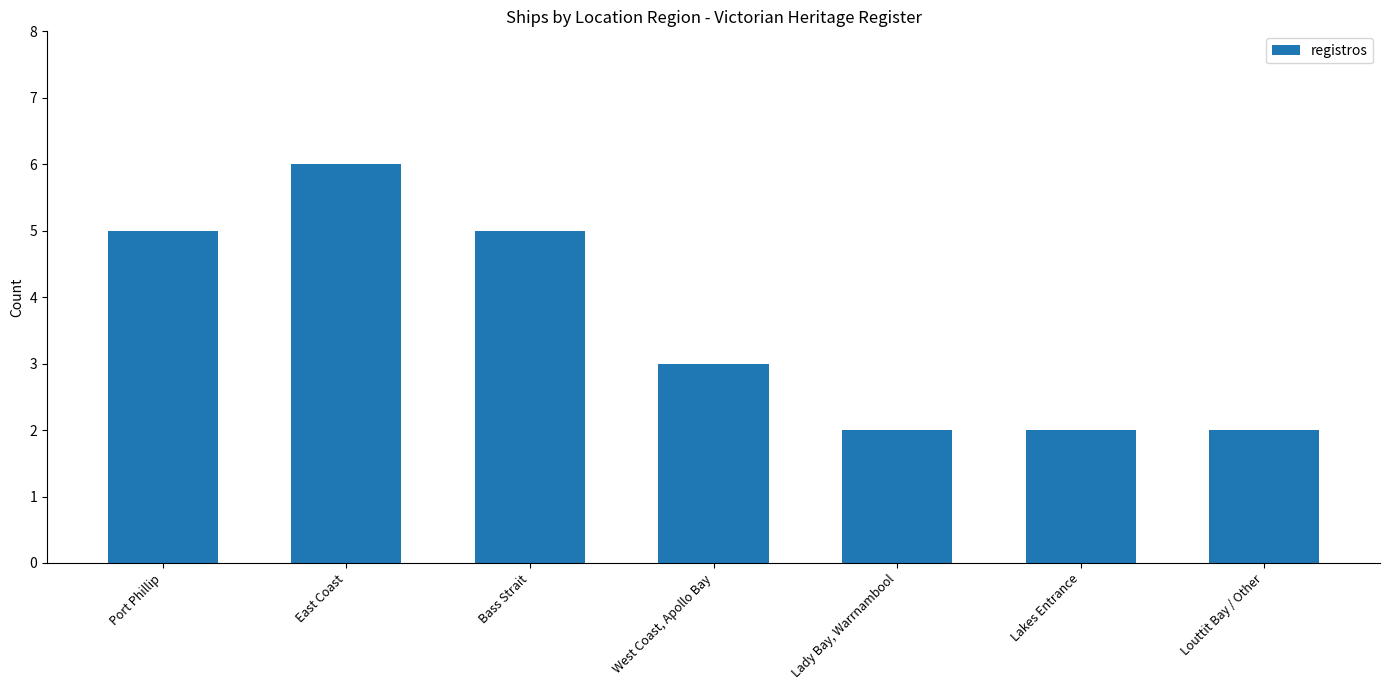

What is the label of the 3rd bar from the left?

Bass Strait